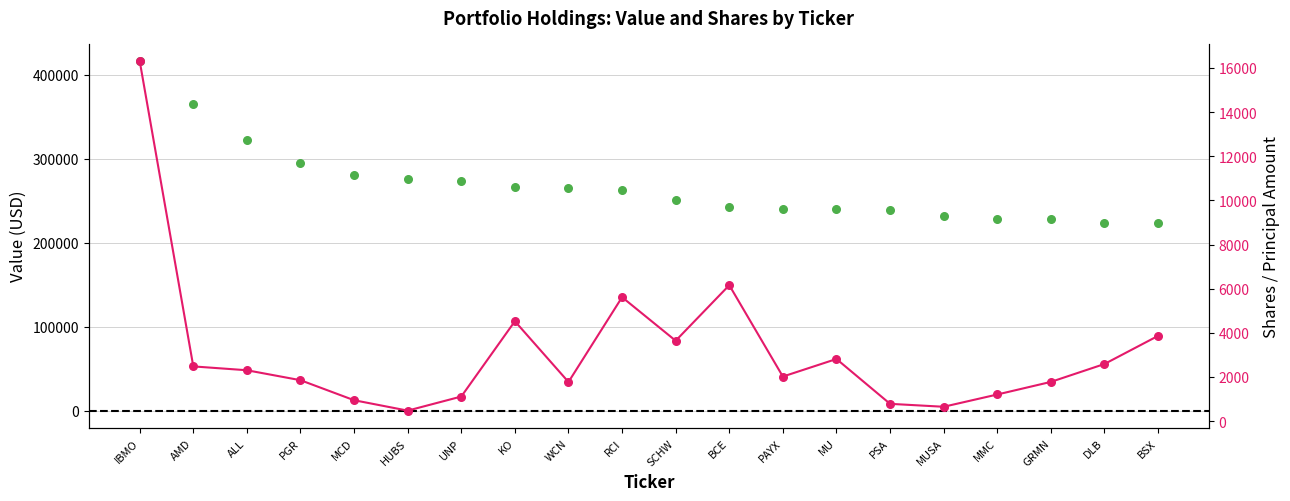

Which series has the largest total across all categories?

Value